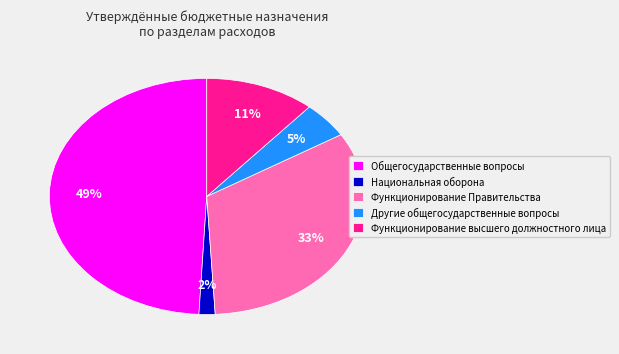

Combined, do Другие общегосударственные вопросы and Функционирование высшего должностного лица account for over 50%?

No